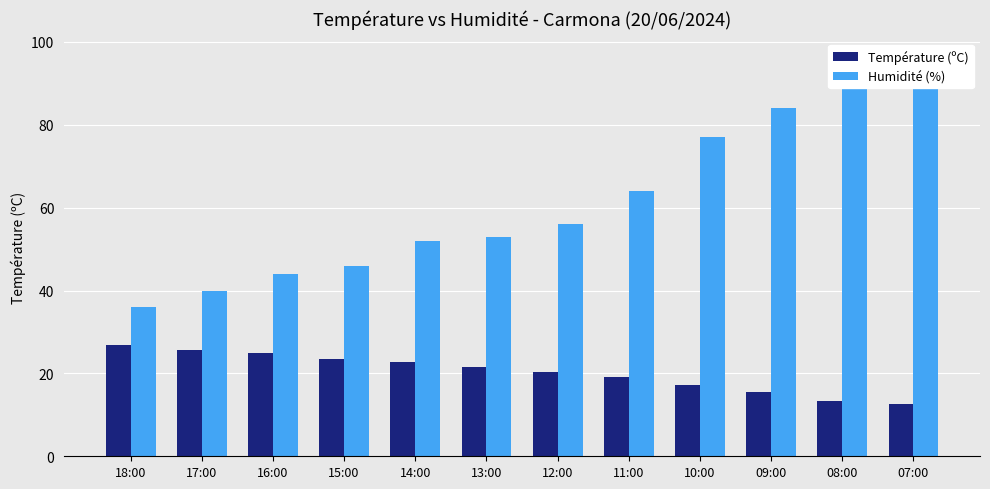

At which label is Température (ºC) closest to 19?

11:00